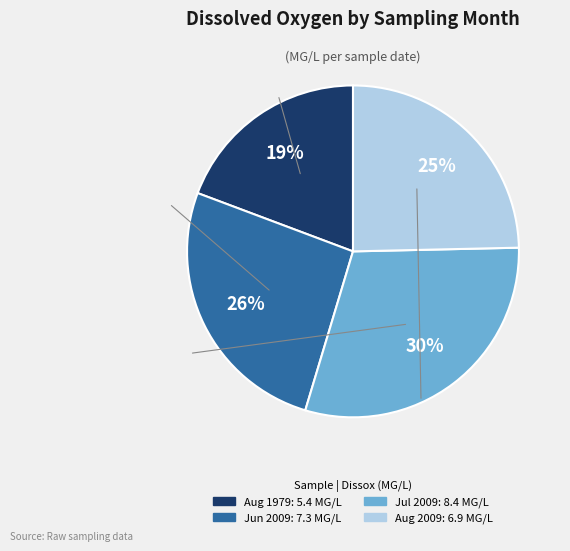

To the nearest percent, what is the difference between the largest and smallest slice percentages?

11%